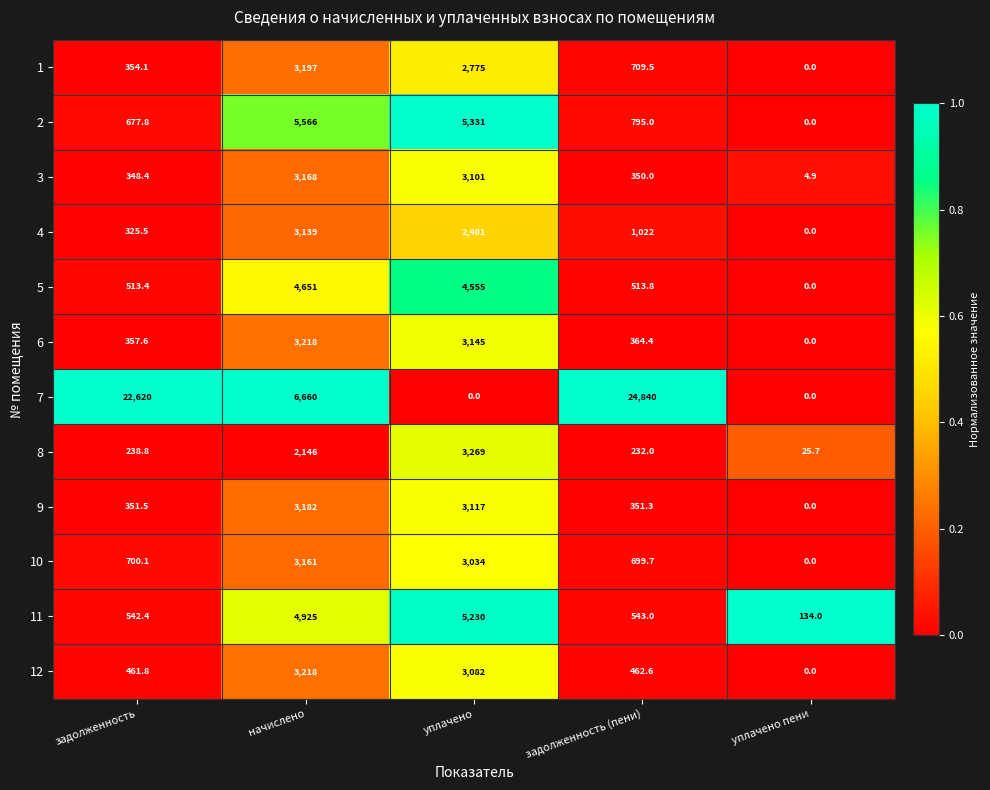

Which series has the largest range (max minus min)?

7